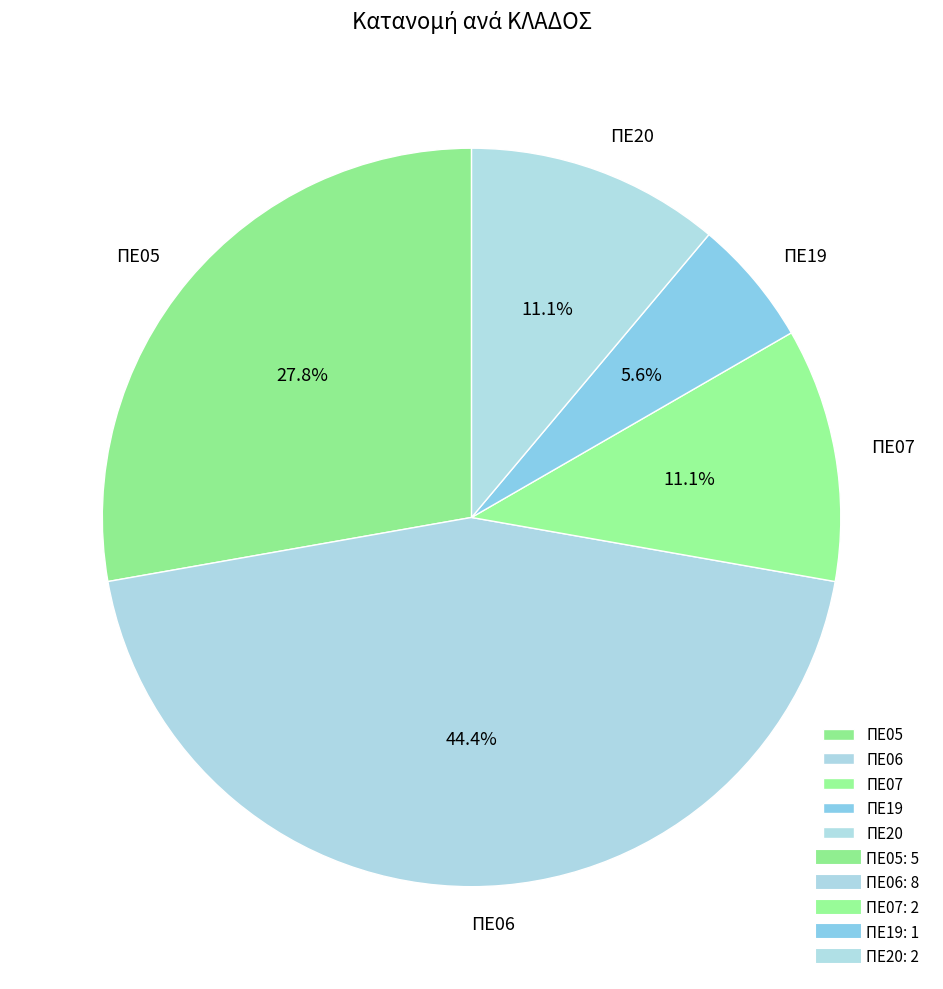

Is ΠΕ20 the majority of the pie?

No